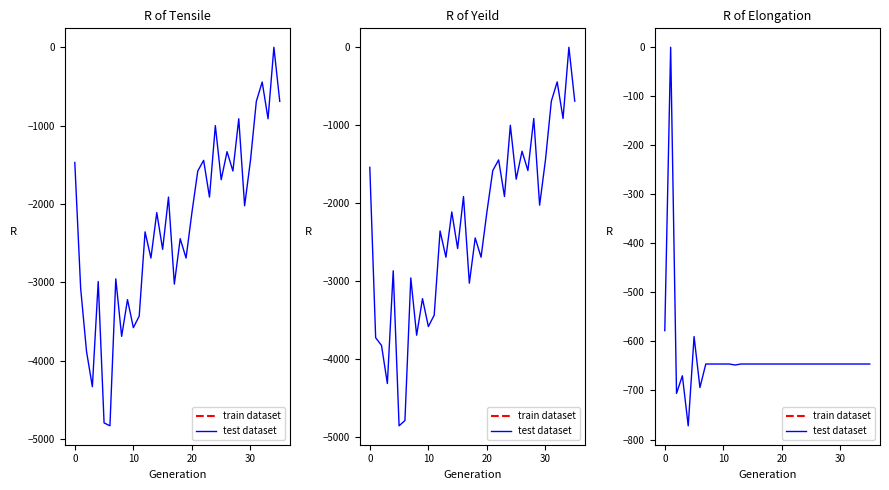

How many lines are shown in the chart?

1